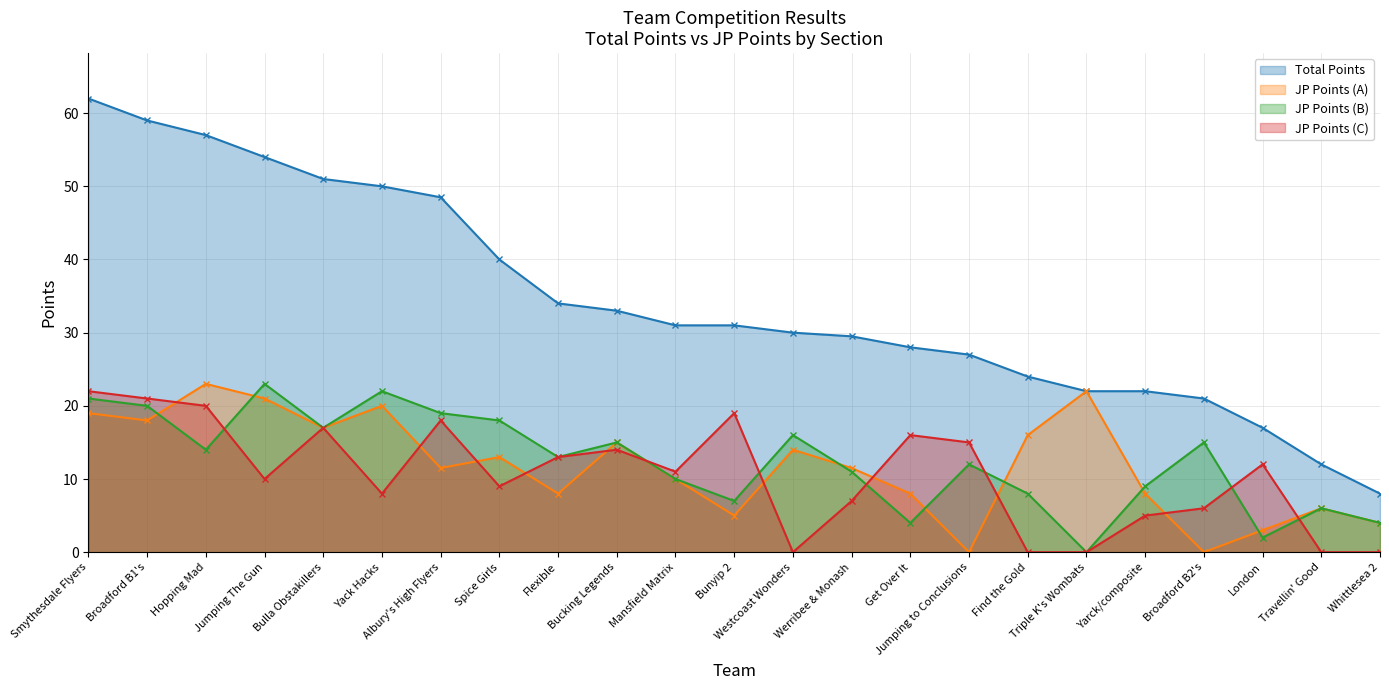

At which category is the sum across all series the highest?

Smythesdale Flyers